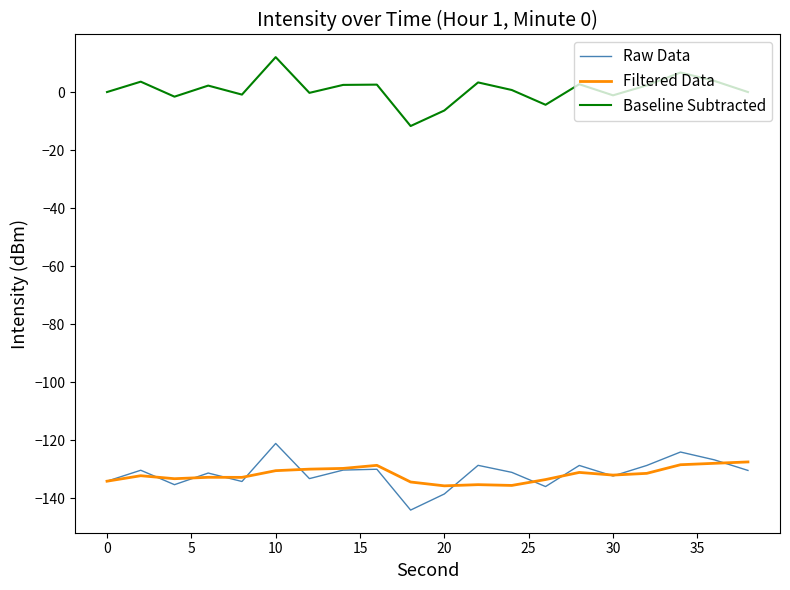

Which series has the largest total across all categories?

Baseline Subtracted